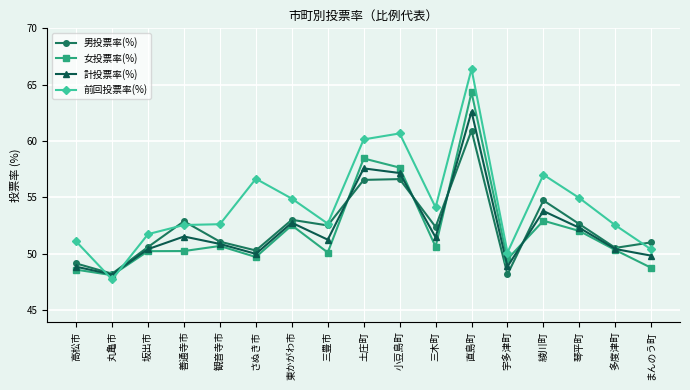

The value of 計投票率(%) at 宇多津町 is 48.9. True or false?

True